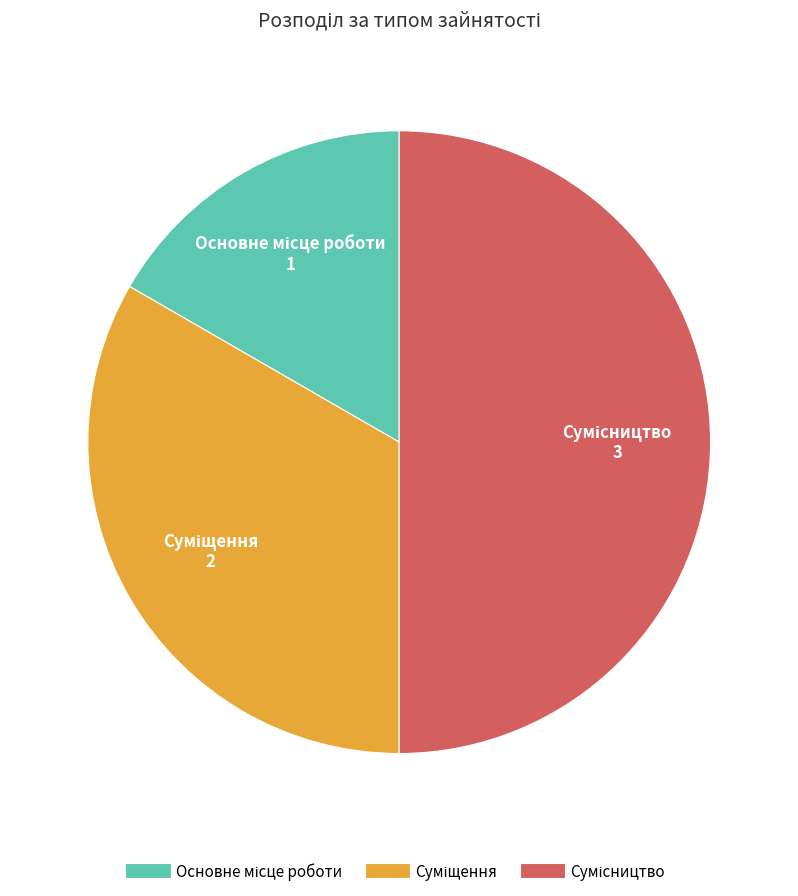

How much of the chart is everything except Суміщення?

66.7%